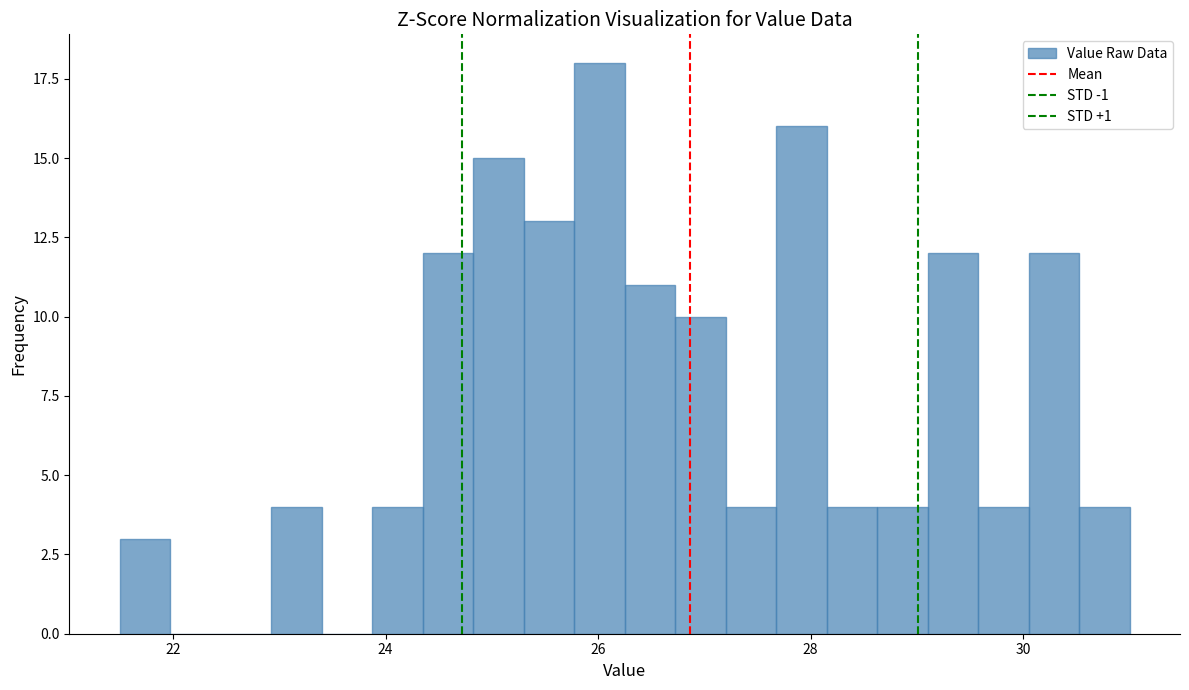

Read against the x-axis, roughly where is the centre of the tallest bar?

26.0